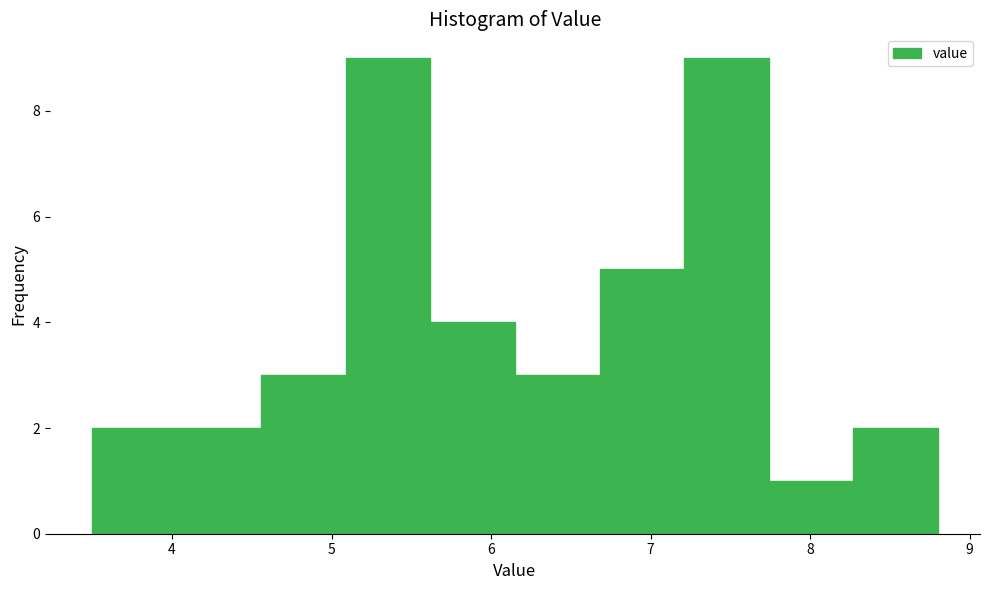

Reading left to right, list every bar in this chart as the range it spans on the x-axis followed by its height. Neither the bar edges nor the heights are printed on the chart, so give them approximately, as read against the axes.

3.50 to 4.03: 2
4.03 to 4.56: 2
4.56 to 5.09: 3
5.09 to 5.62: 9
5.62 to 6.15: 4
6.15 to 6.68: 3
6.68 to 7.21: 5
7.21 to 7.74: 9
7.74 to 8.27: 1
8.27 to 8.80: 2